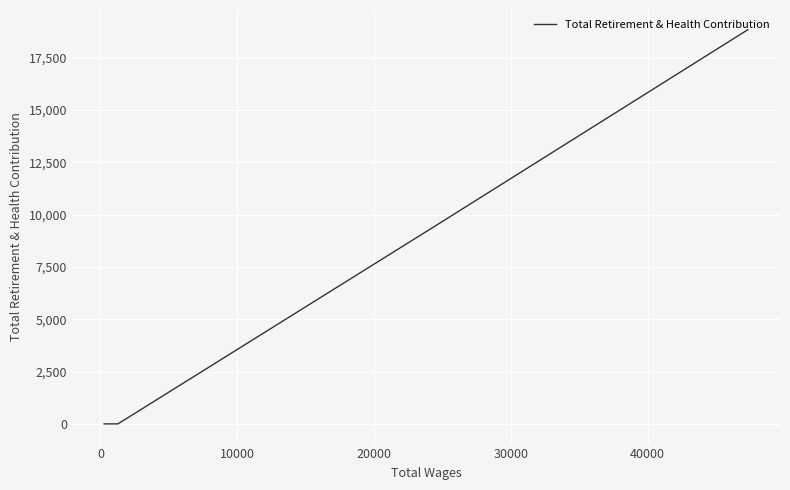

What is the greatest value displayed?

18828